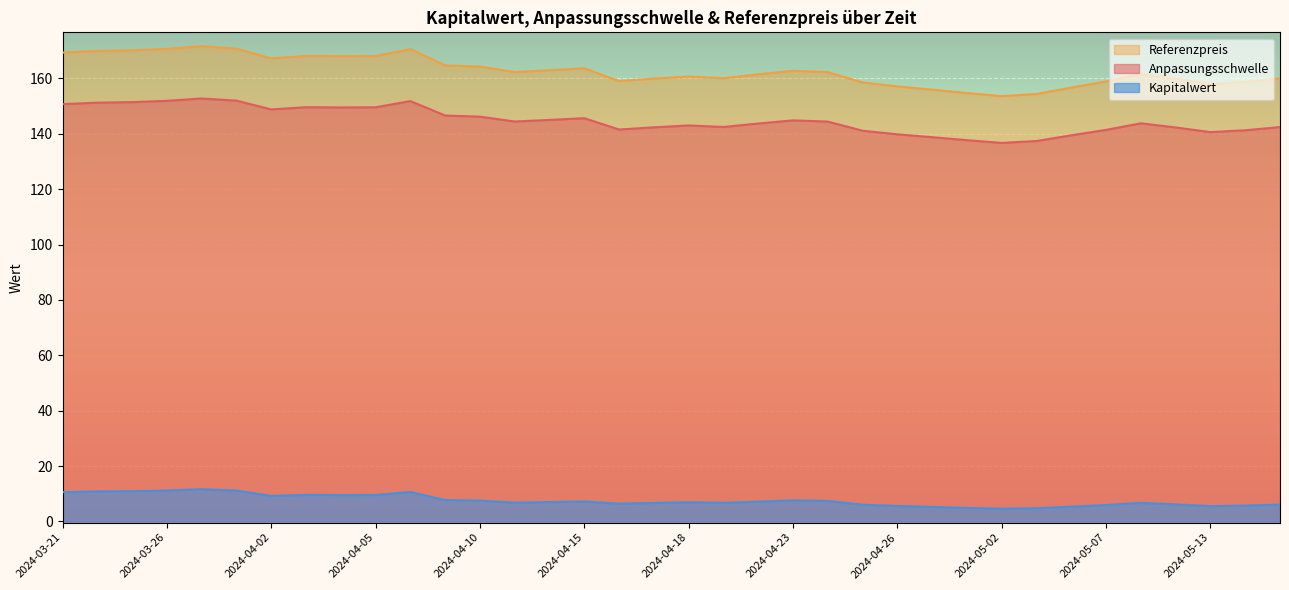

What is the average value of the Kapitalwert series?

7.6